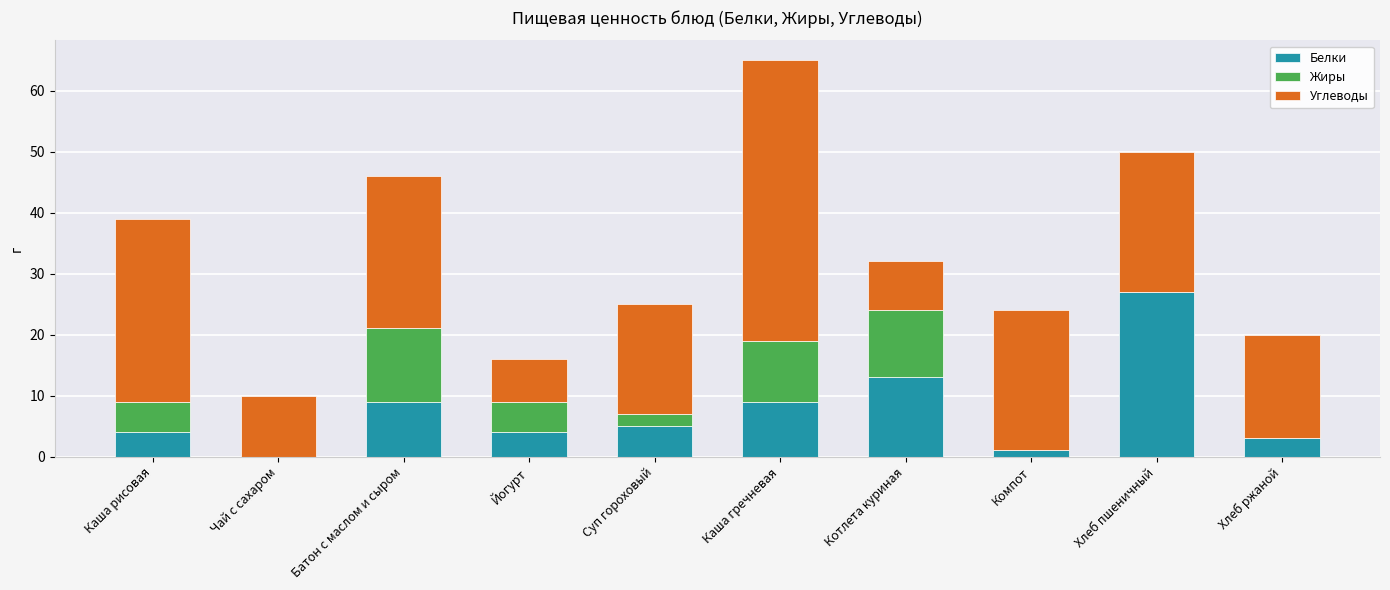

At which label does Белки reach its peak?

Хлеб пшеничный